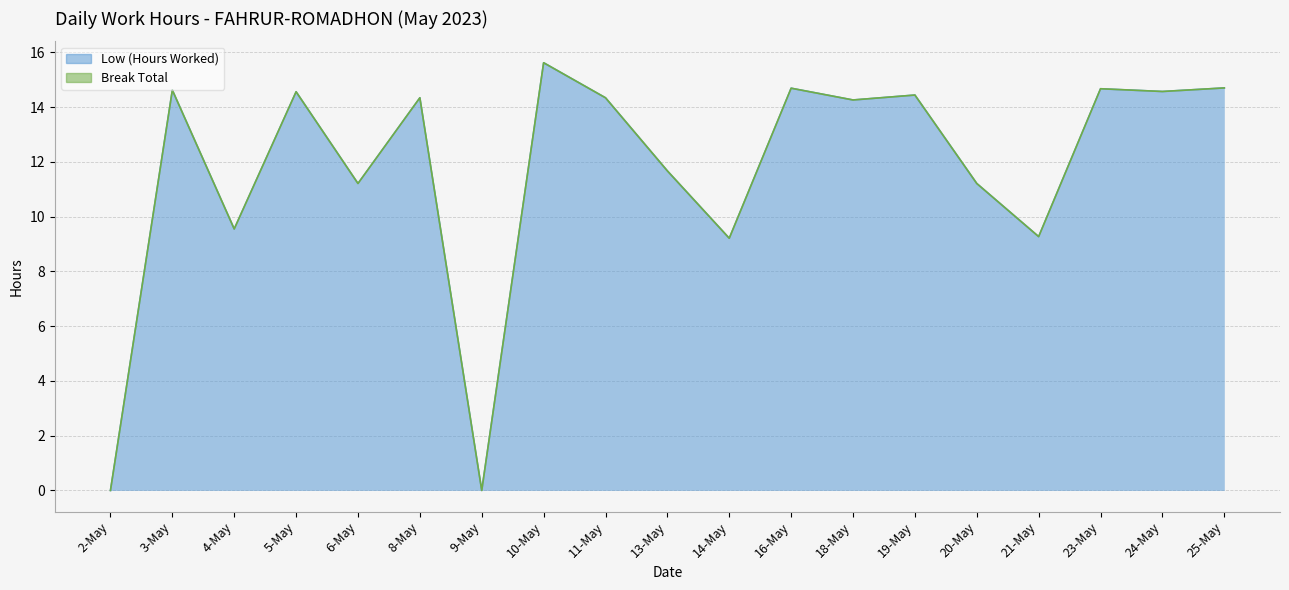

True or false: the data shows 12.9 at 4-May.

False